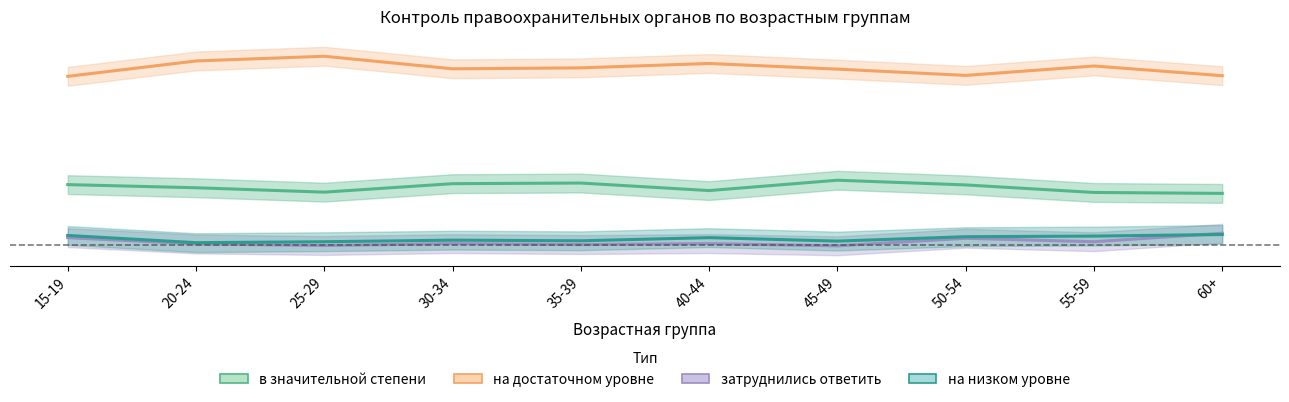

Reading left to right, list all the values displayed in this chart.

в значительной степени: 15-19=2.4	20-24=2.3	25-29=2.2	30-34=2.5	35-39=2.5	40-44=2.2	45-49=2.6	50-54=2.4	55-59=2.2	60+=2.2
на достаточном уровне: 15-19=5.9	20-24=6.4	25-29=6.5	30-34=6.1	35-39=6.2	40-44=6.3	45-49=6.1	50-54=5.9	55-59=6.2	60+=5.9
затруднились ответить: 15-19=0.8	20-24=0.6	25-29=0.5	30-34=0.6	35-39=0.5	40-44=0.6	45-49=0.5	50-54=0.7	55-59=0.6	60+=0.9
на низком уровне: 15-19=0.8	20-24=0.6	25-29=0.6	30-34=0.7	35-39=0.7	40-44=0.8	45-49=0.6	50-54=0.8	55-59=0.8	60+=0.8